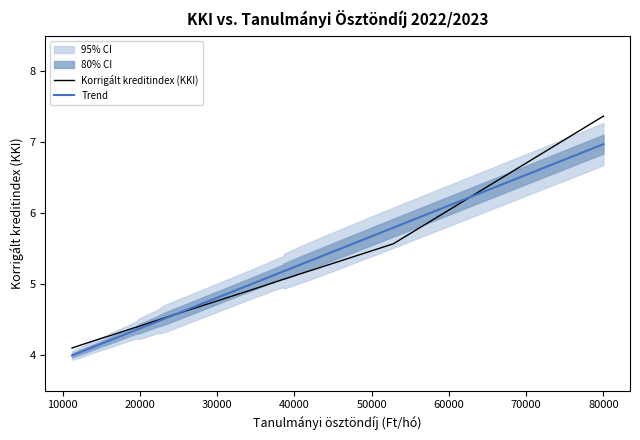

At how many categories does at least one series exceed 7?

1